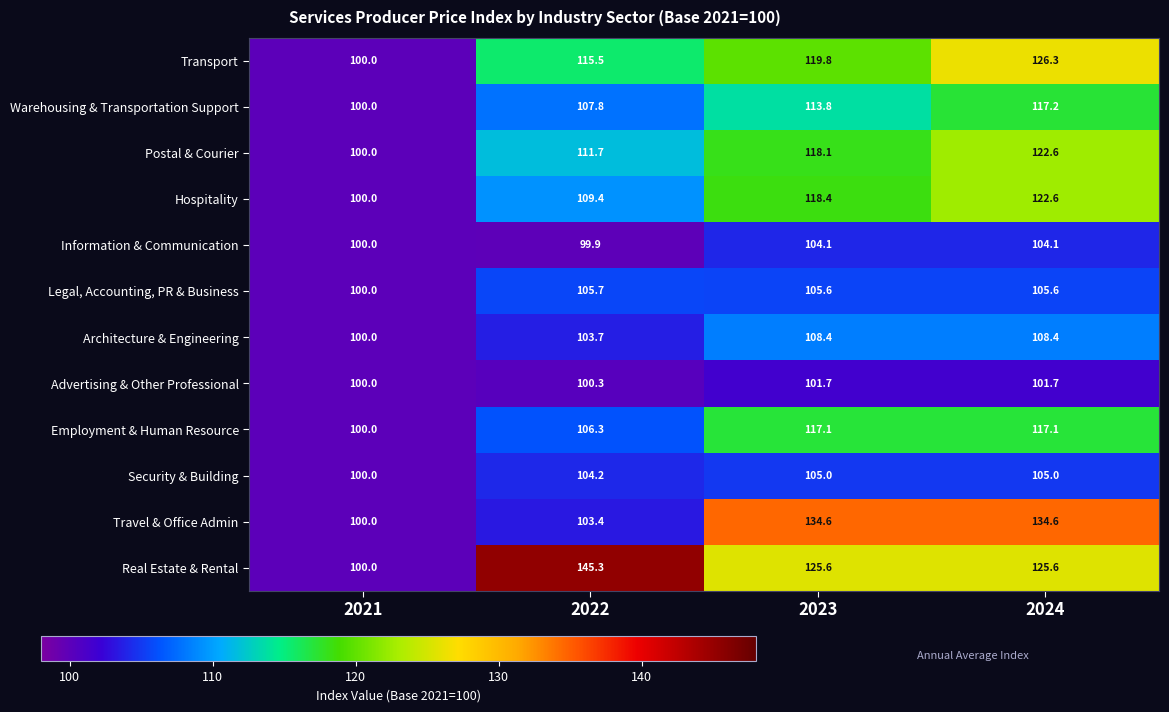

What is the maximum value shown in the chart?

145.3